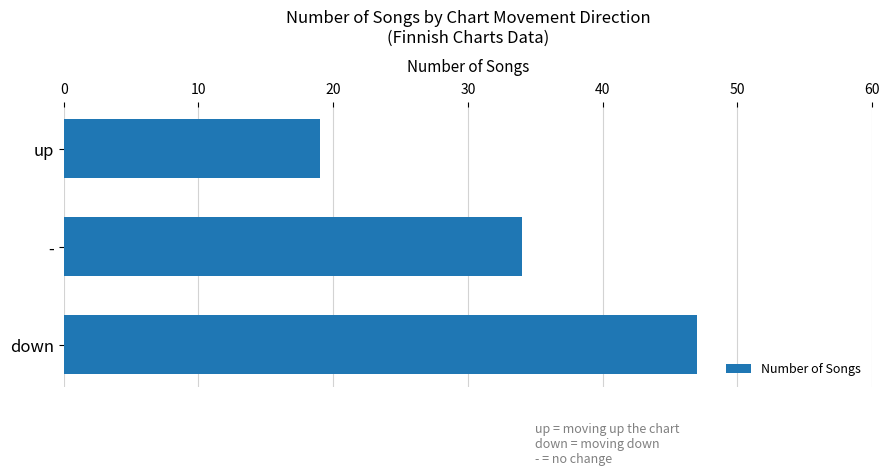

Is it true that the value at - is 34?

True